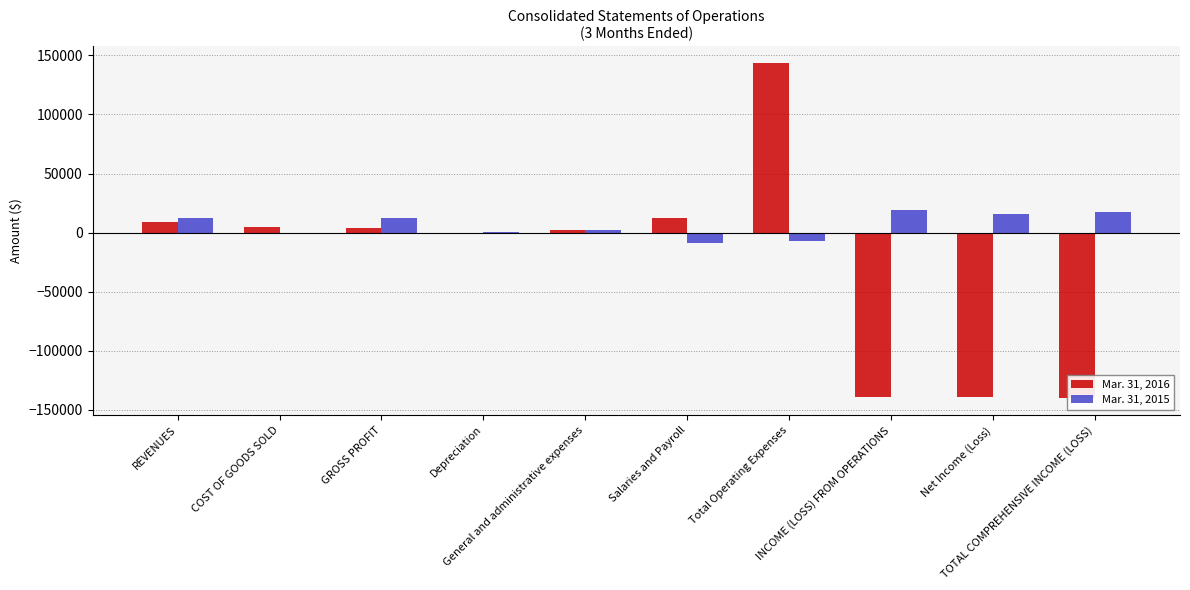

What is the average value of the Mar. 31, 2016 series?

-24228